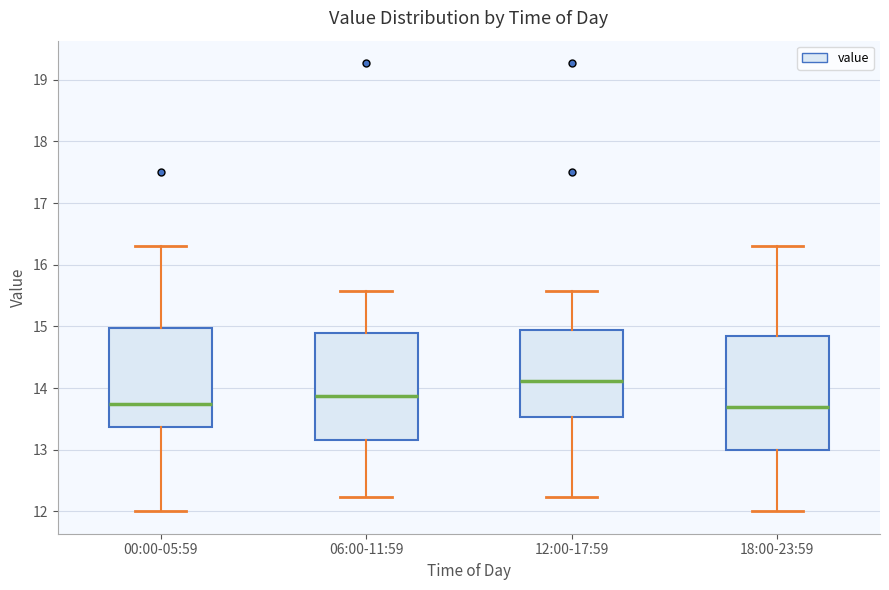

Which box's median line is the highest?

12:00-17:59